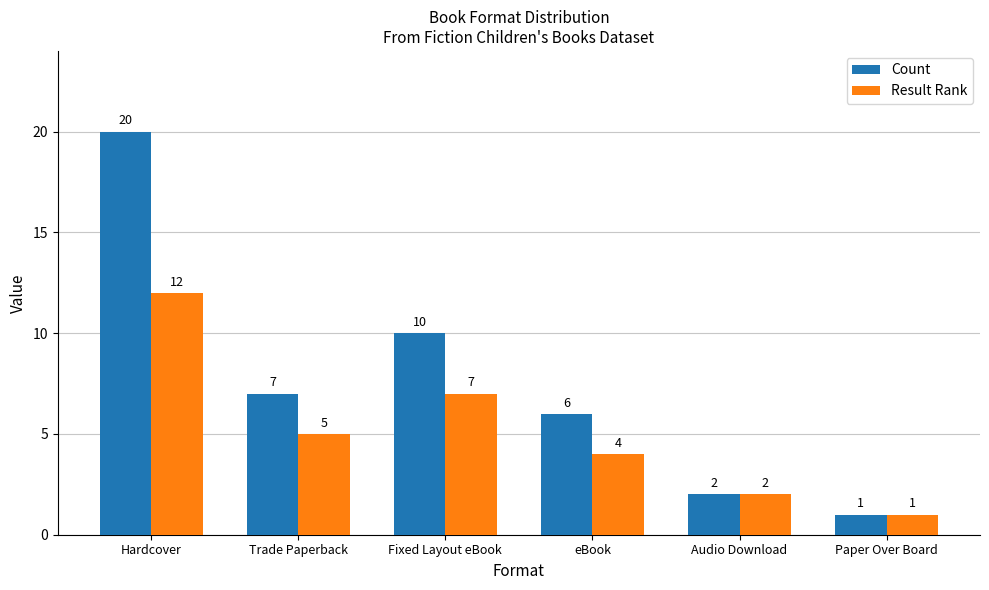

Reading left to right, list all the values displayed in this chart.

Count: 20	7	10	6	2	1
Result Rank: 12	5	7	4	2	1